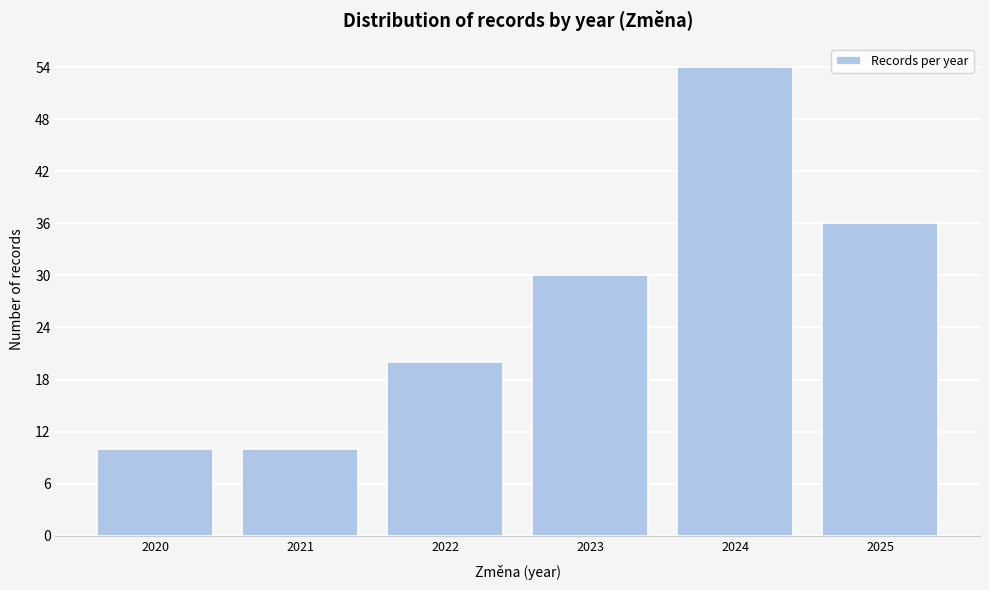

Reading left to right, extract all data points from this chart.

10	10	20	30	54	36